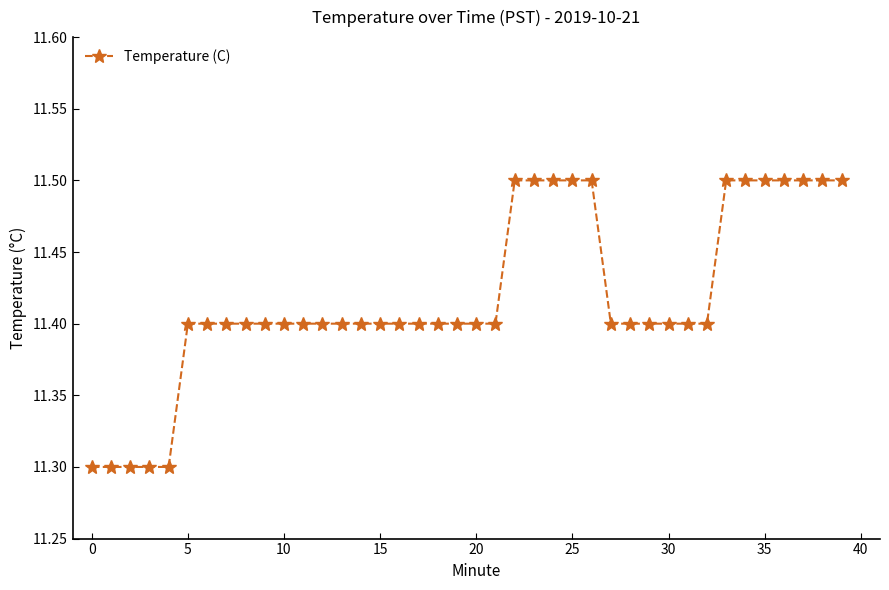

What is the difference between the maximum and minimum values?

0.2